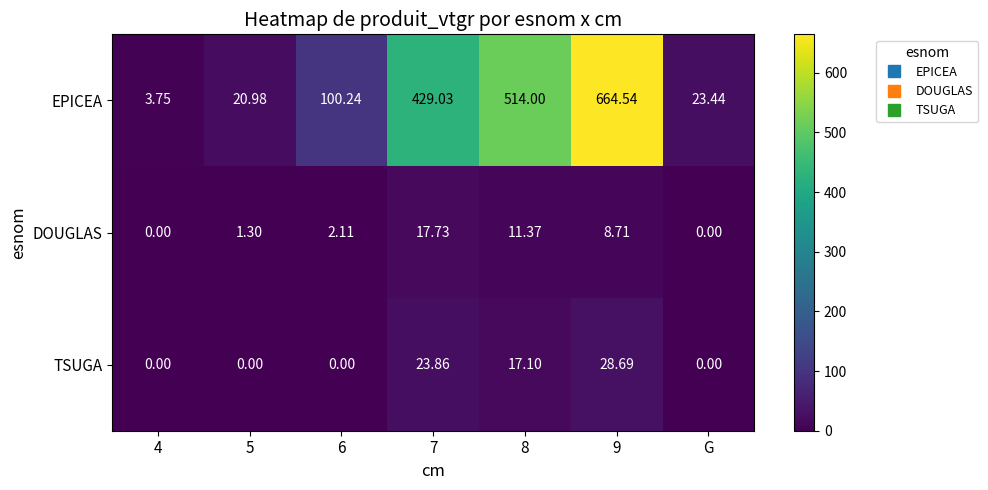

Count the number of categories in the chart.

7